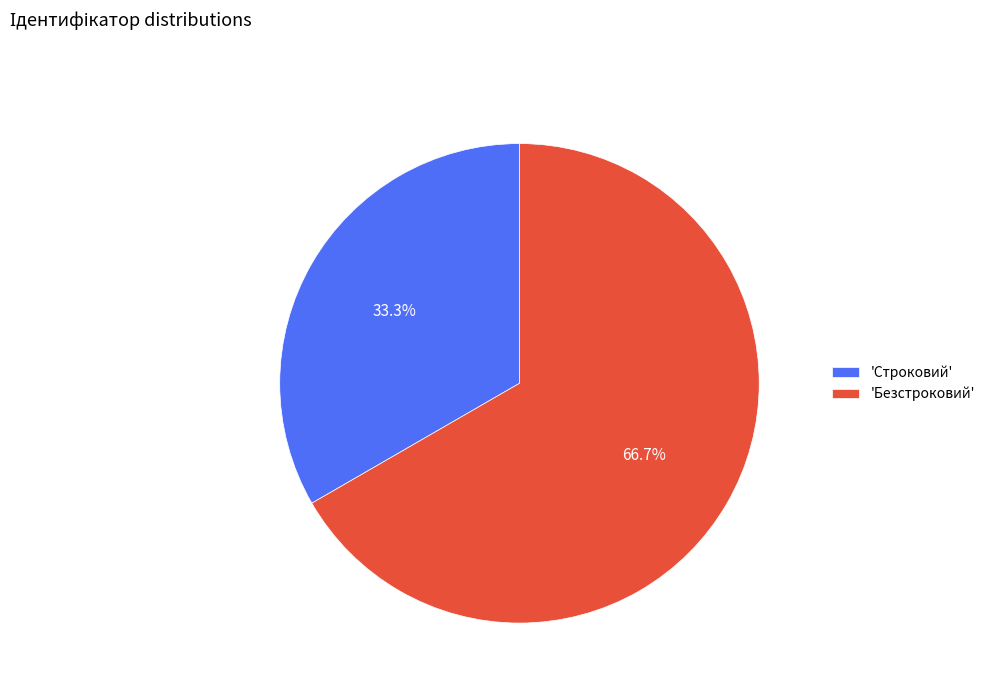

Is there any slice that represents more than half of the pie?

Yes